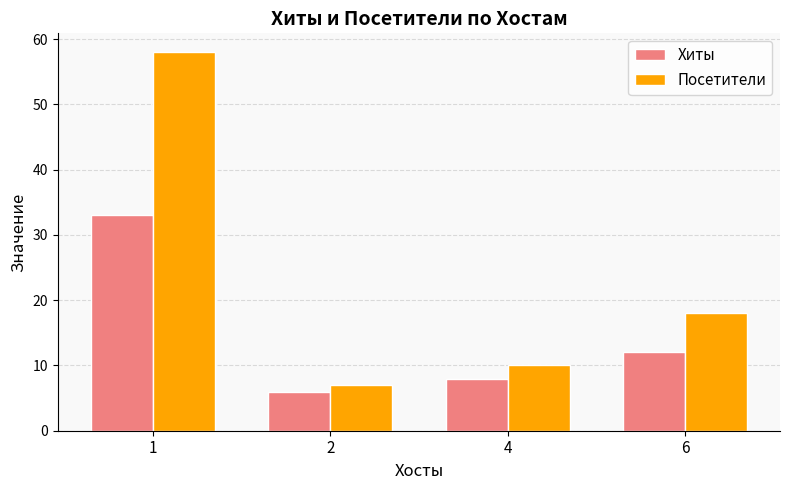

Which series has the largest range (max minus min)?

Посетители